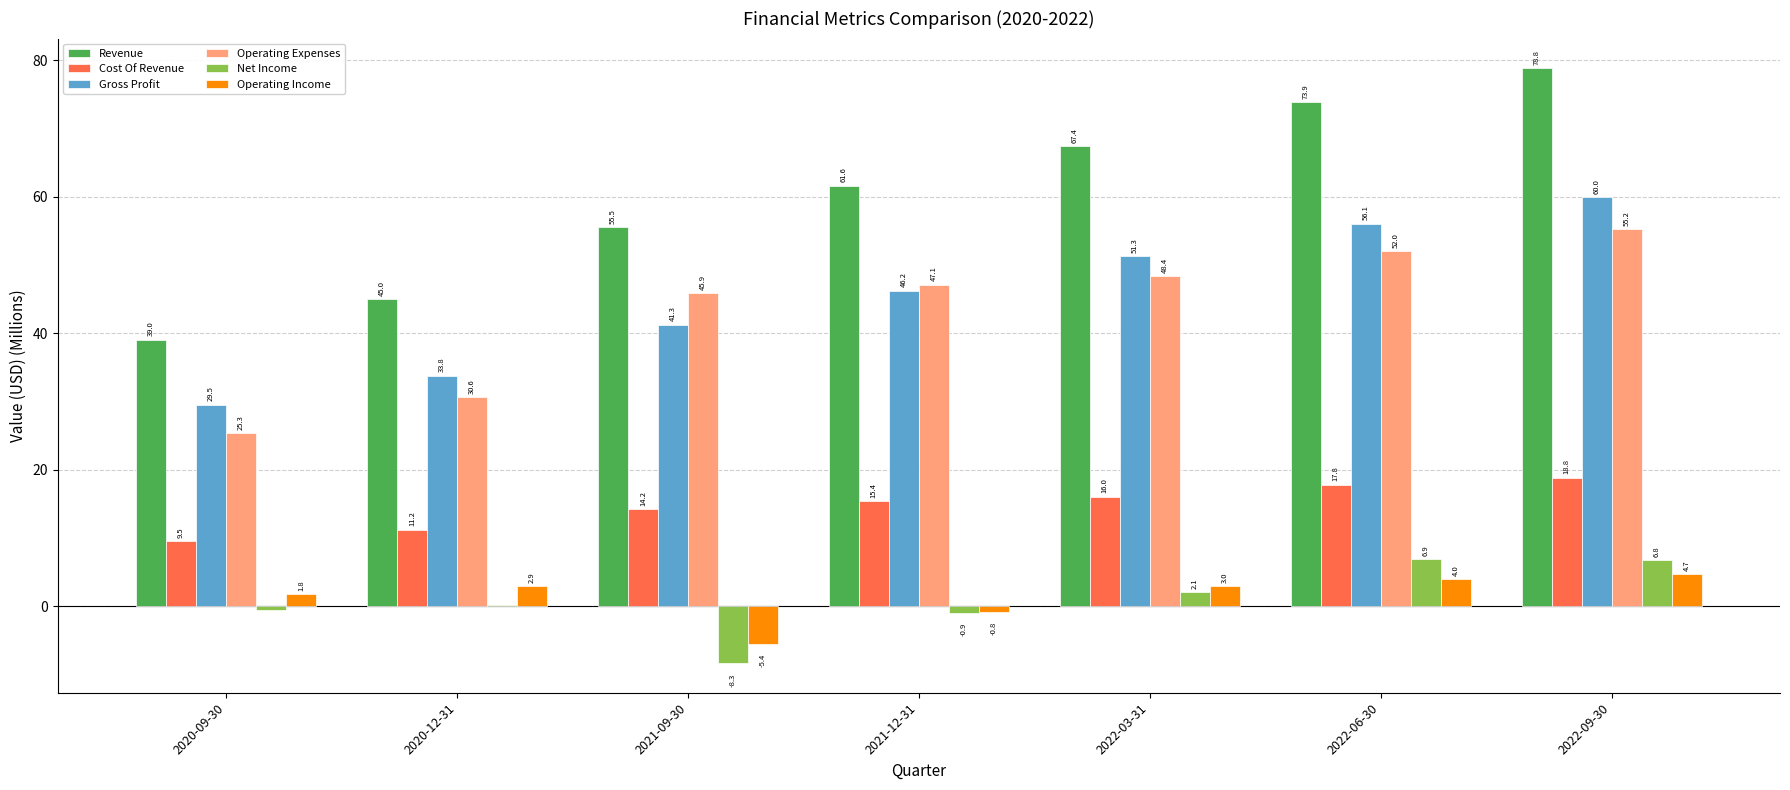

What is the sum of all Operating Expenses values?

304.5